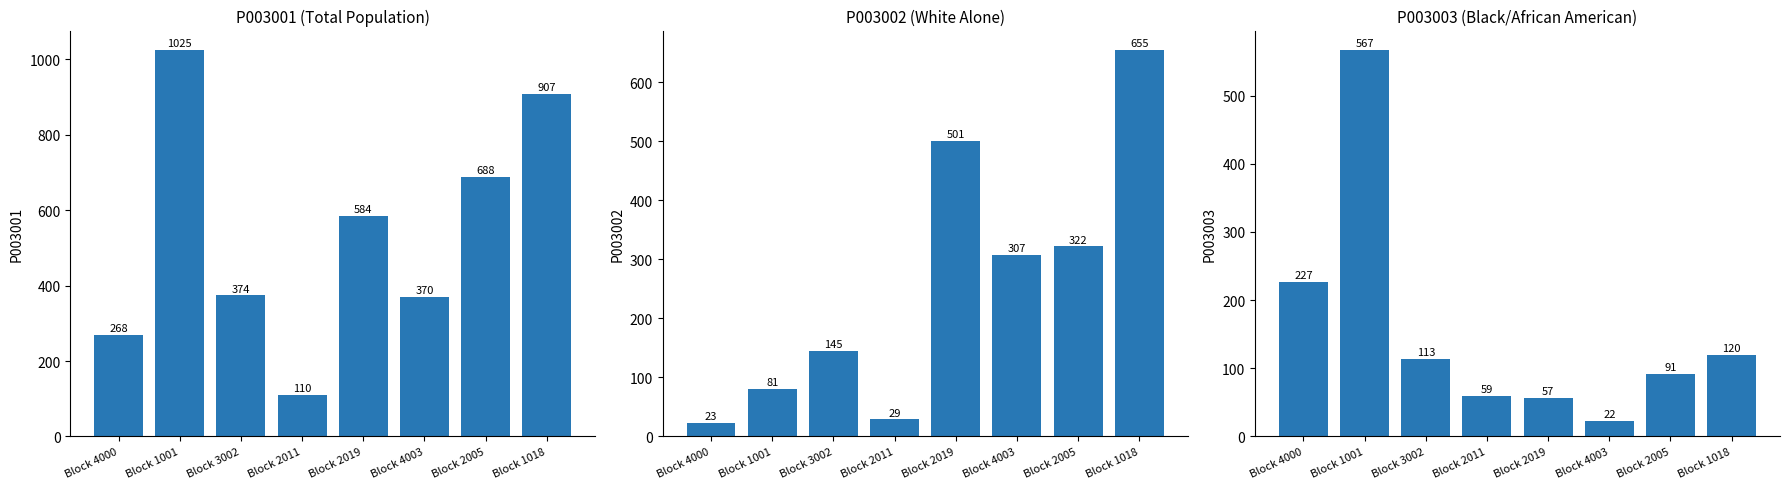

What is the value of the P003002 bar at the 4th from the left?

29